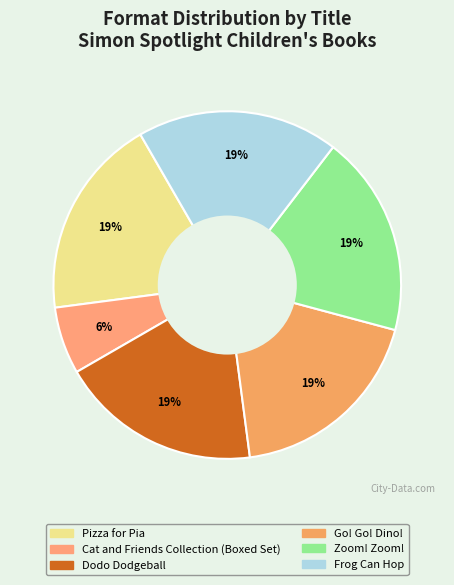

How much of the chart is everything except Pizza for Pia?

81.2%